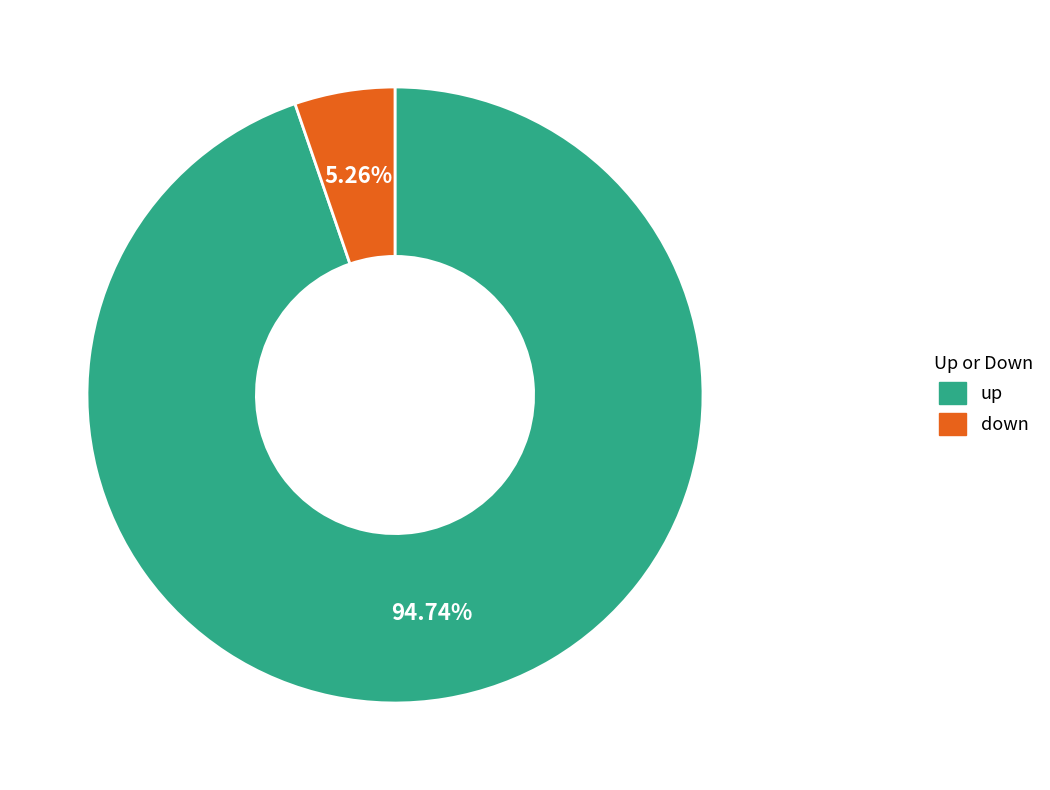

Between up and down, which is larger?

up